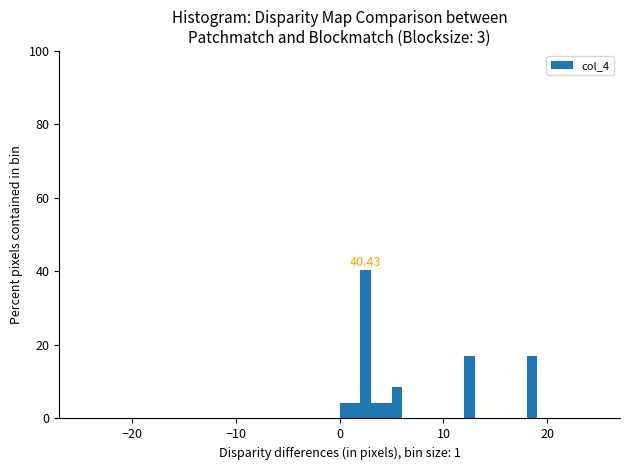

Read against the x-axis, roughly where is the centre of the tallest bar?

3